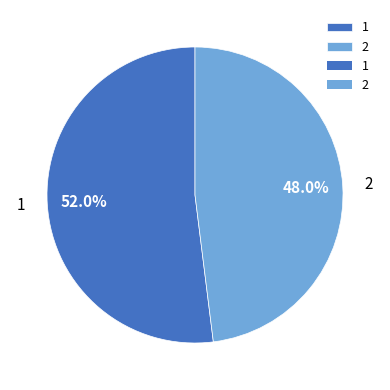

Which slice is the largest?

1